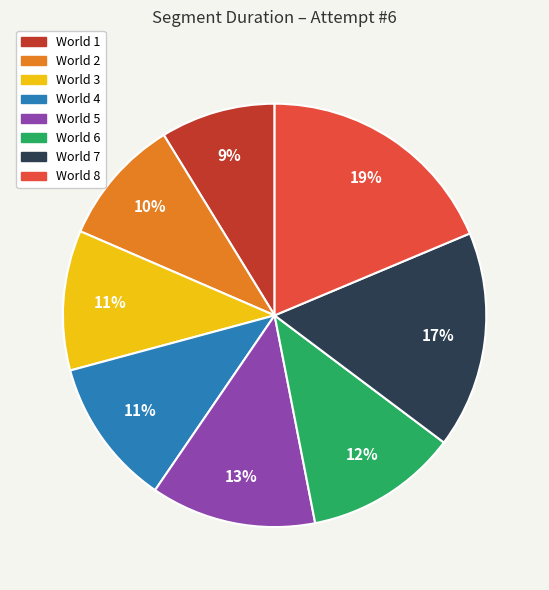

To the nearest percent, what is the difference between the largest and smallest slice percentages?

10%